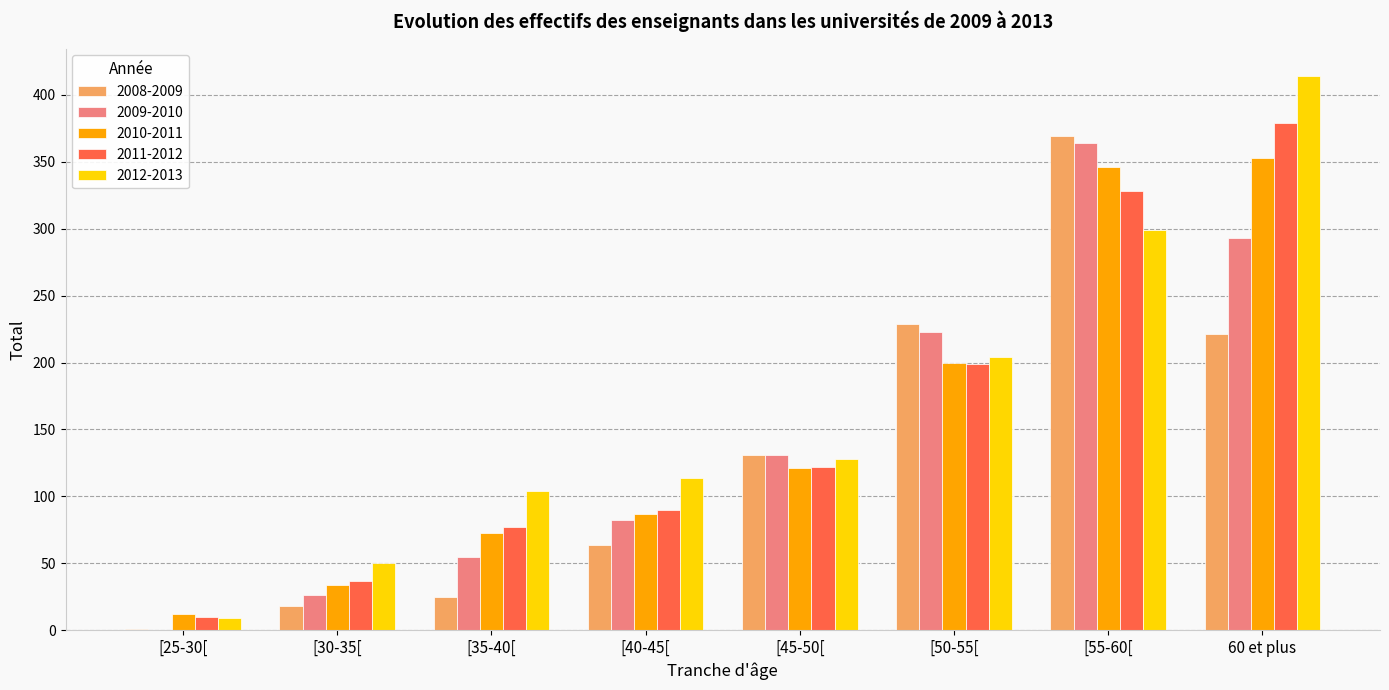

Does the chart contain stacked bars?

No